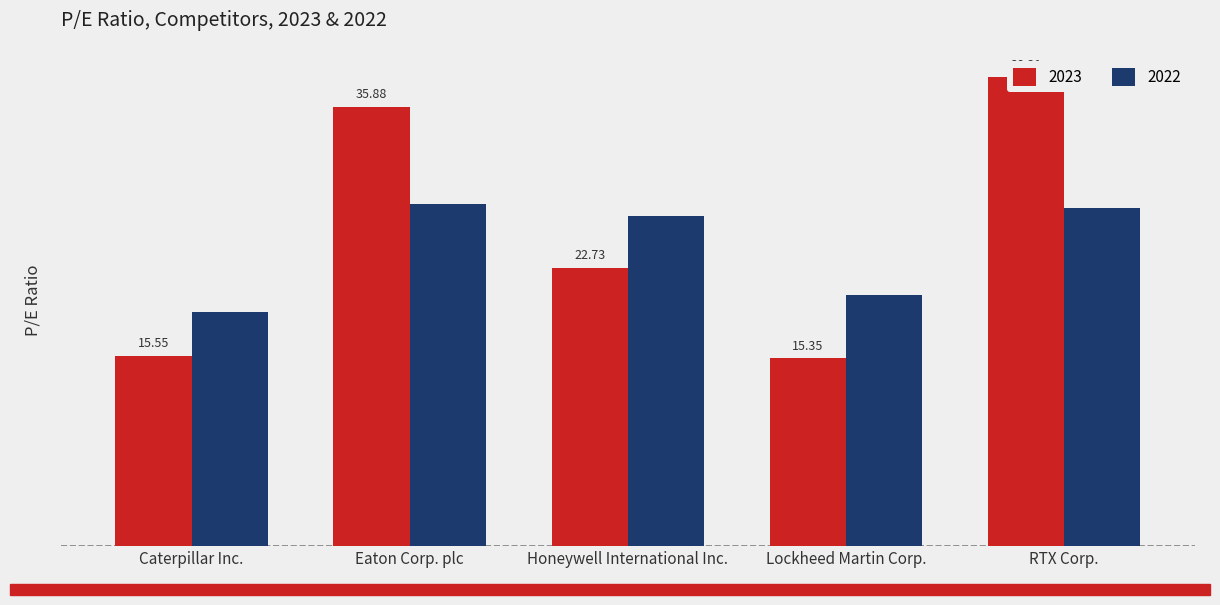

What is the label of the 5th bar from the left?

RTX Corp.